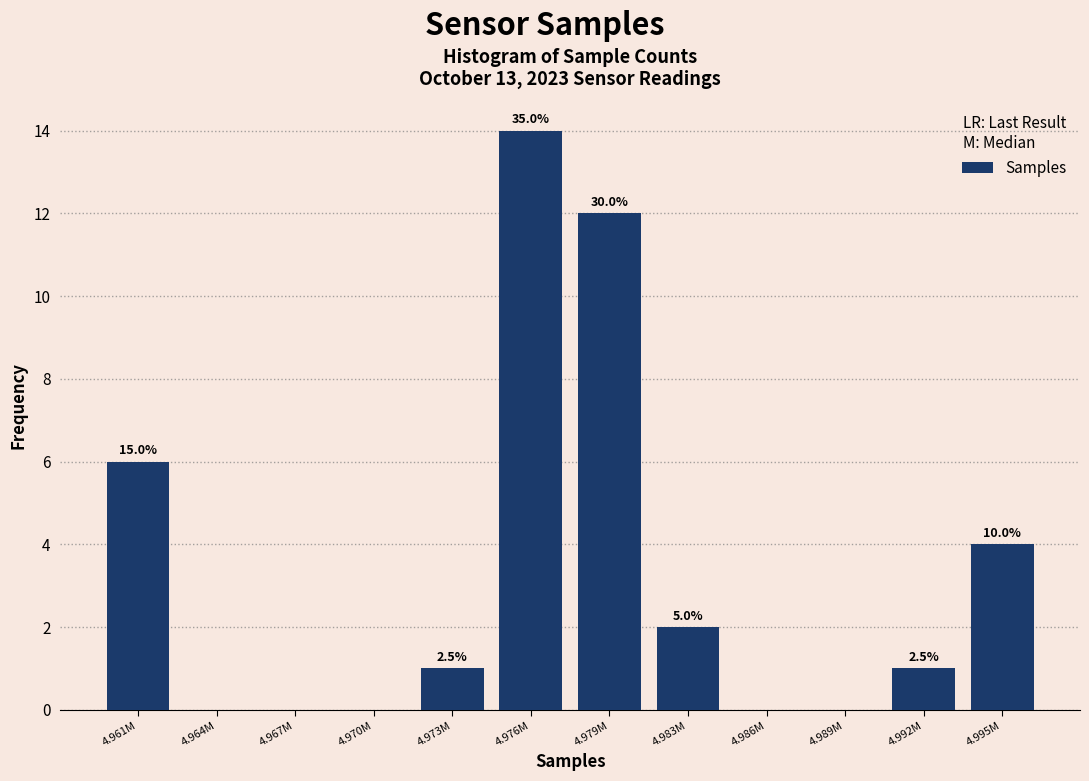

Are the bars horizontal?

No